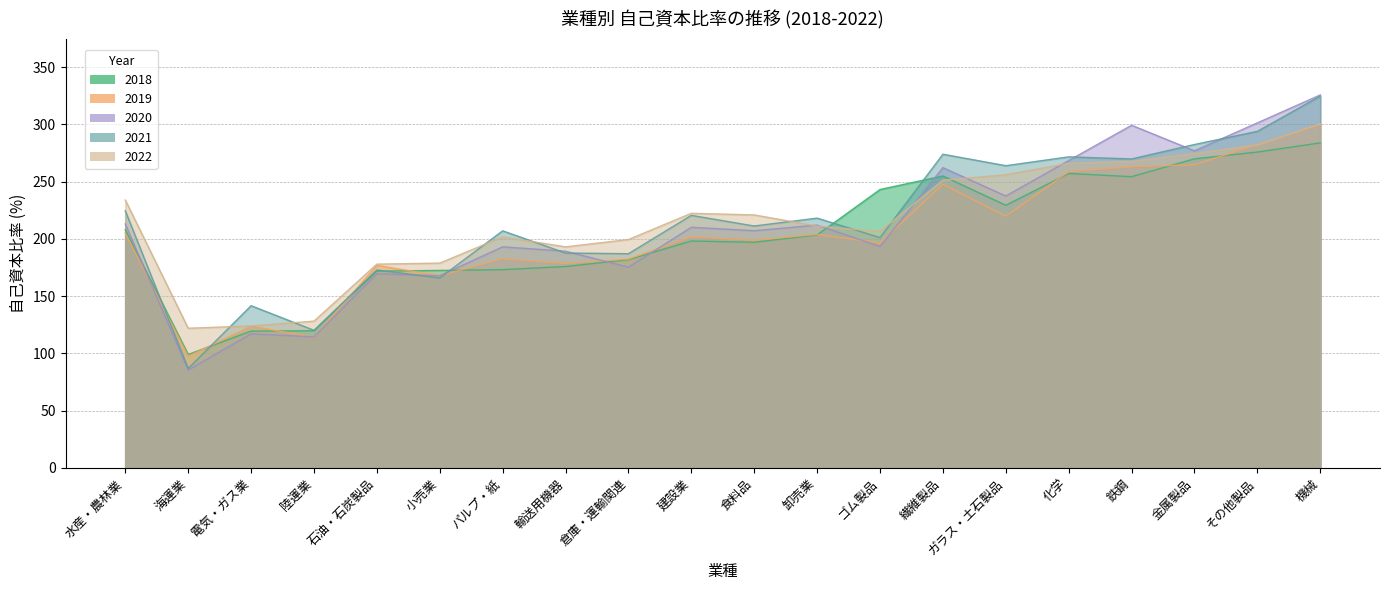

How many lines are shown in the chart?

5